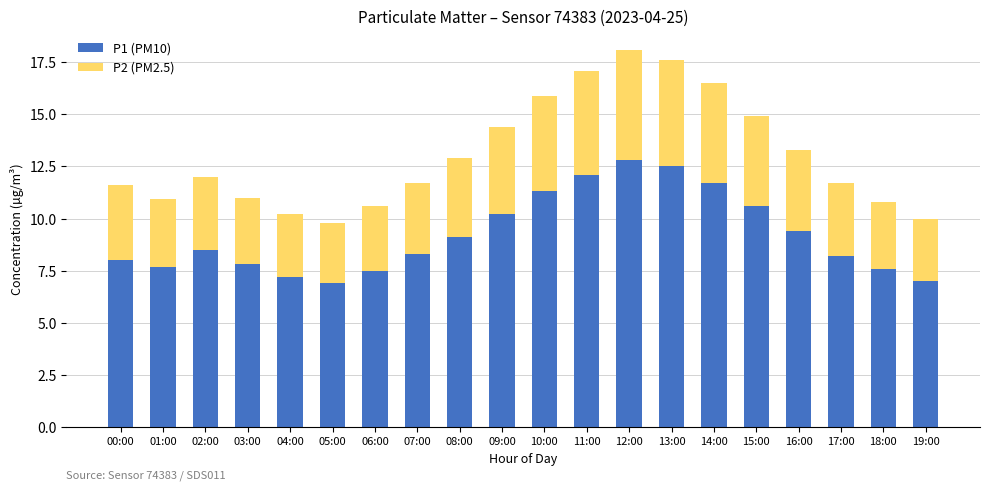

What is the maximum value for P1 (PM10)?

12.8